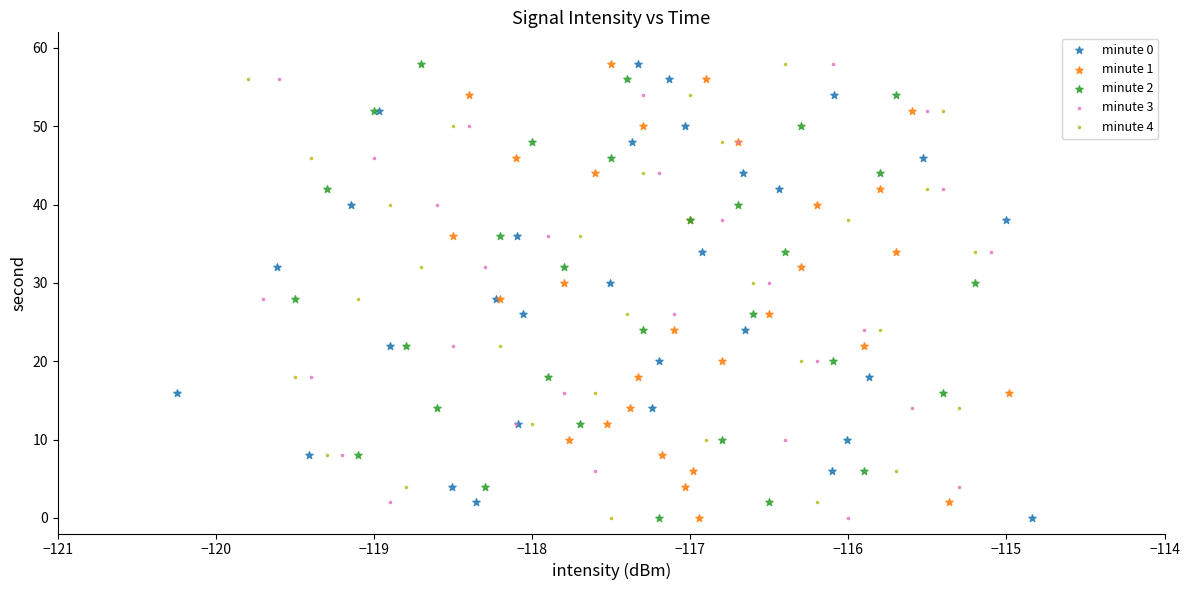

What are all the series names shown in the legend?

minute 0, minute 1, minute 2, minute 3, minute 4